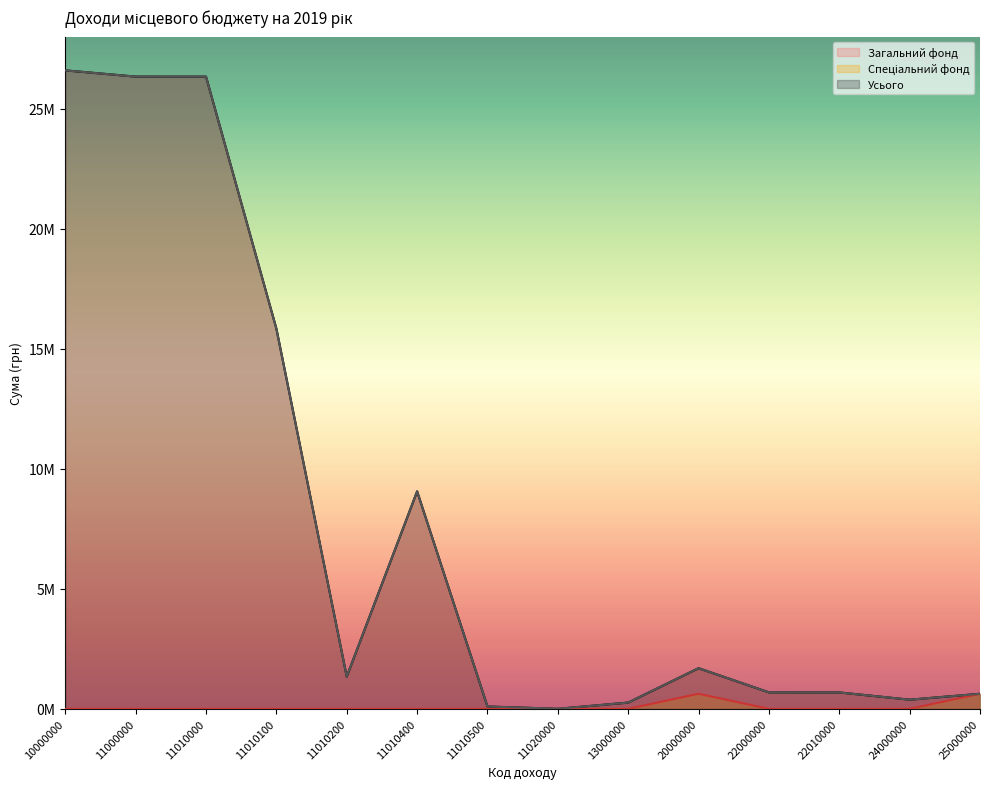

Which label corresponds to the smallest value in the chart?

10000000